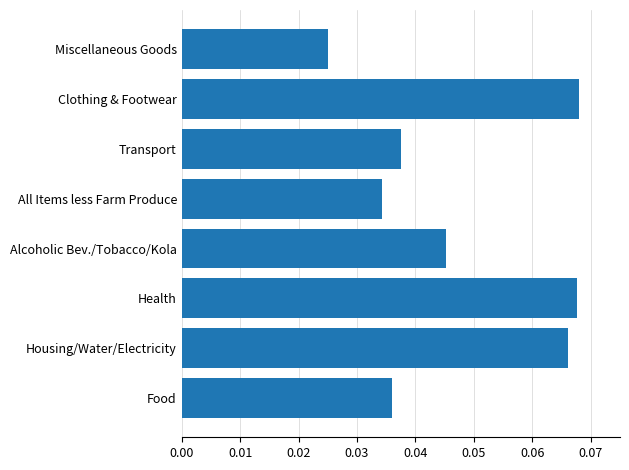

Count the values in the range 0 to 1.

8